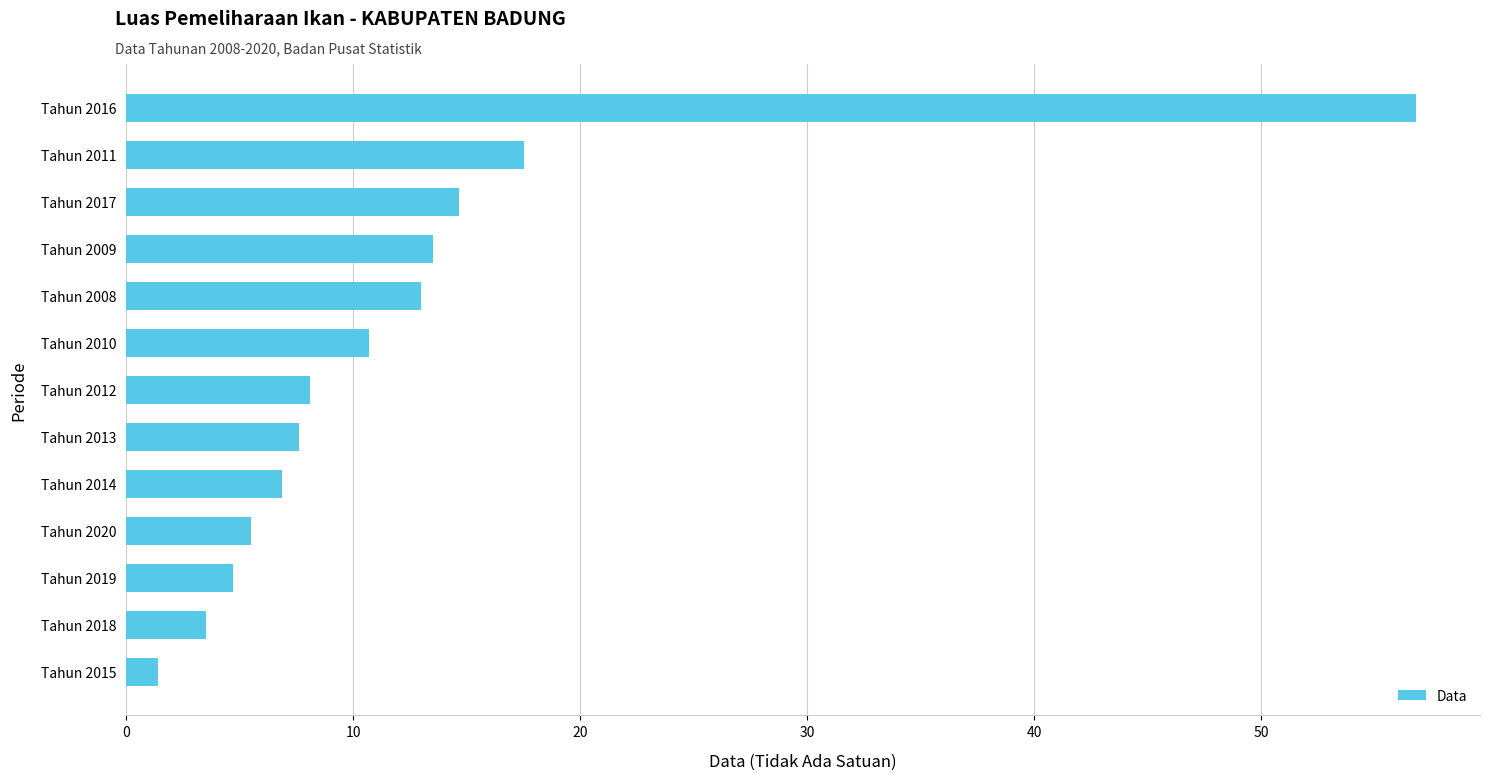

Rank the categories by value from highest to lowest.

Tahun 2016, Tahun 2011, Tahun 2017, Tahun 2009, Tahun 2008, Tahun 2010, Tahun 2012, Tahun 2013, Tahun 2014, Tahun 2020, Tahun 2019, Tahun 2018, Tahun 2015